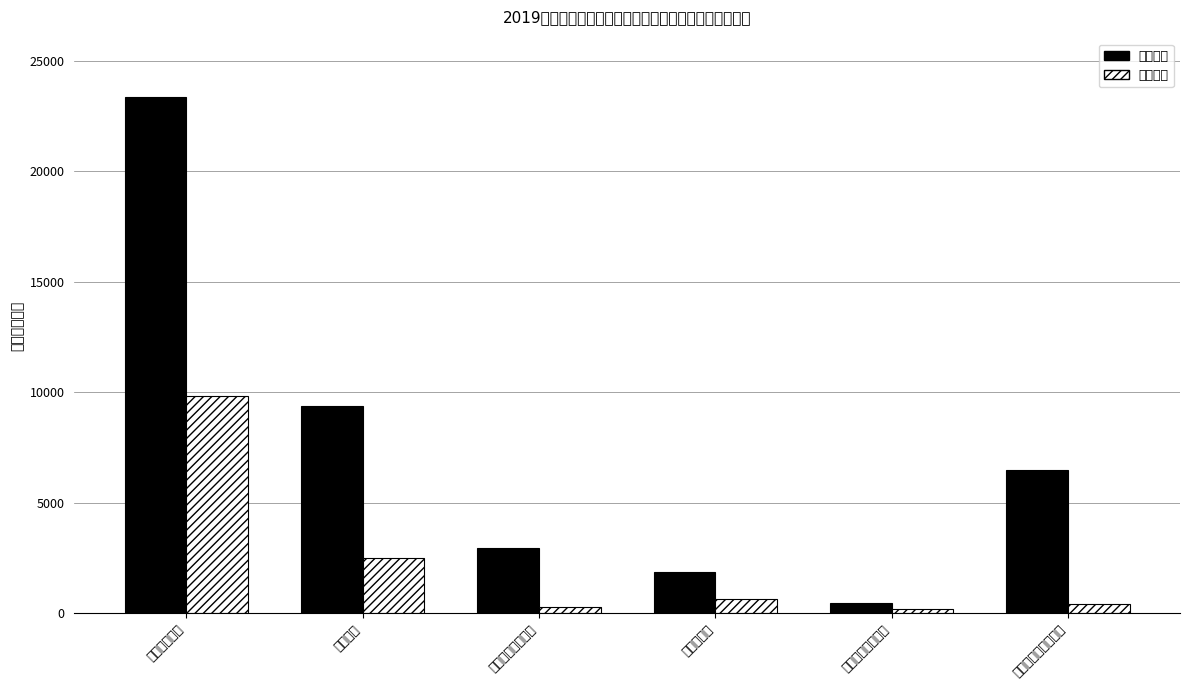

What is the difference between the maximum and minimum values in the 人员经费 series?

22890.9